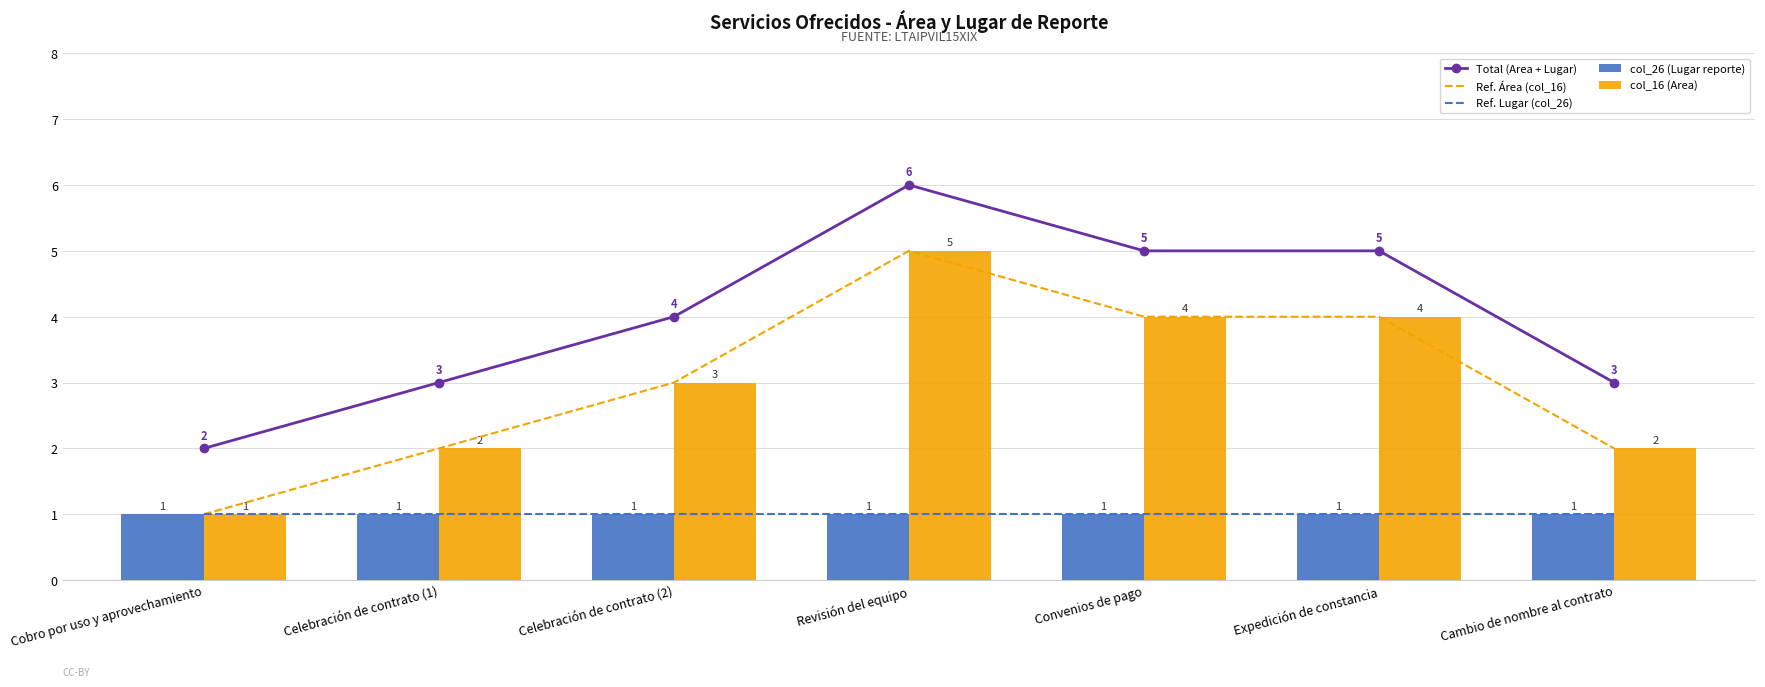

How many data points in Total (Area + Lugar) are less than 4?

3